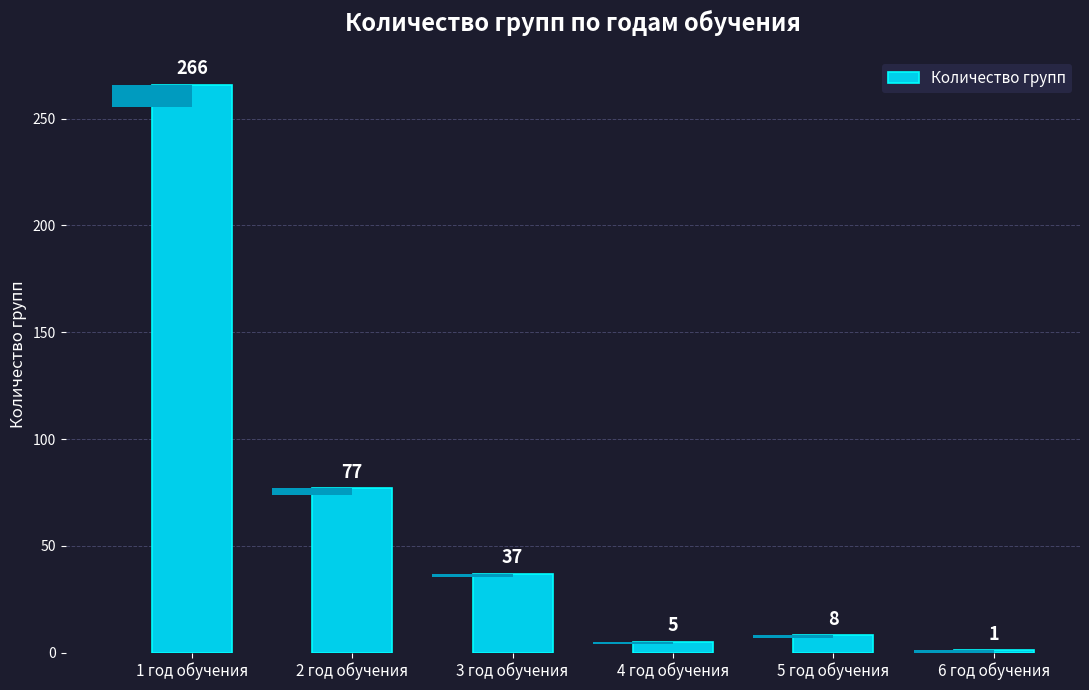

At which label is the value closest to 133?

2 год обучения